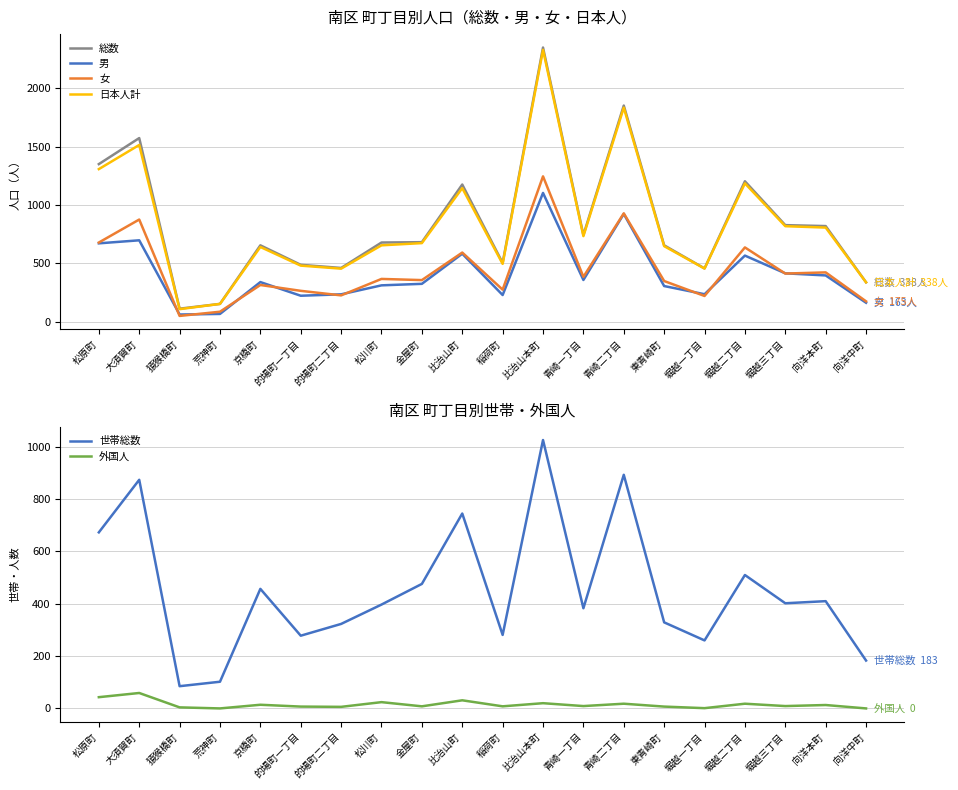

List the series in order of their peak value, highest first.

総数, 日本人計, 女, 男, 世帯総数, 外国人